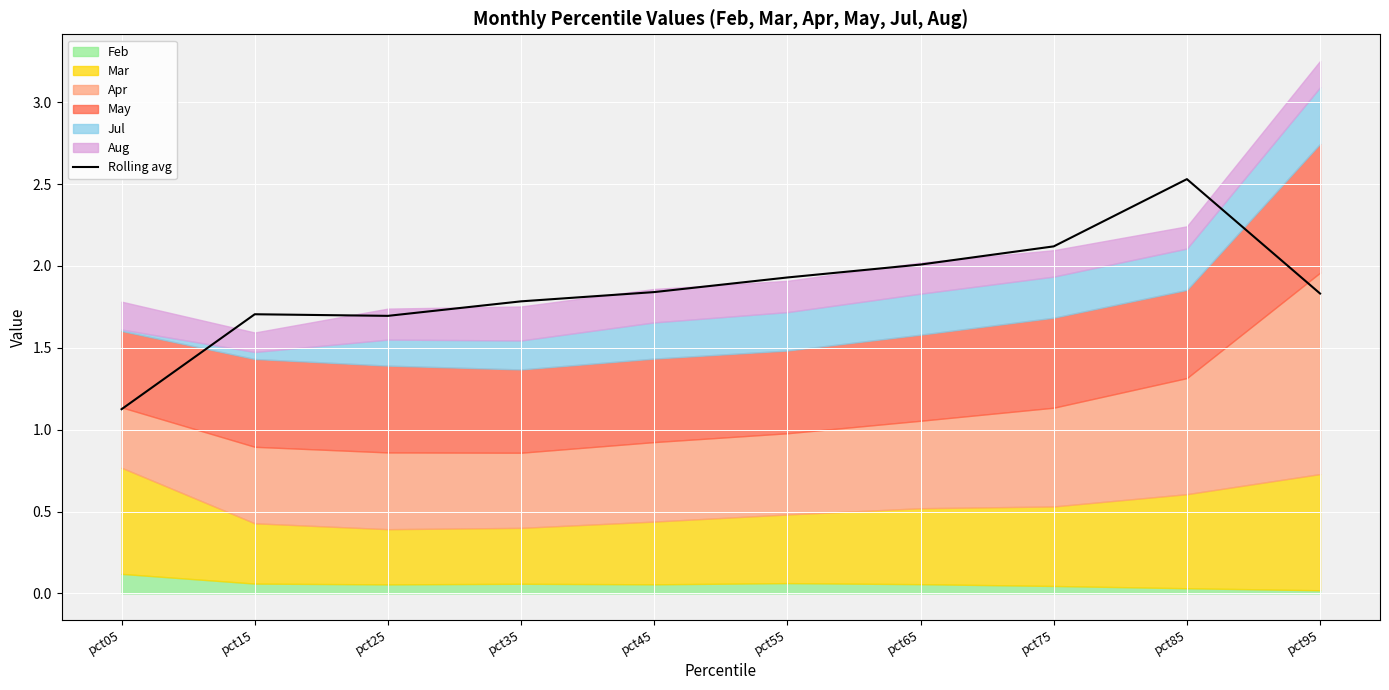

Rank the categories by value from lowest to highest.

pct05, pct25, pct15, pct35, pct95, pct45, pct55, pct65, pct75, pct85